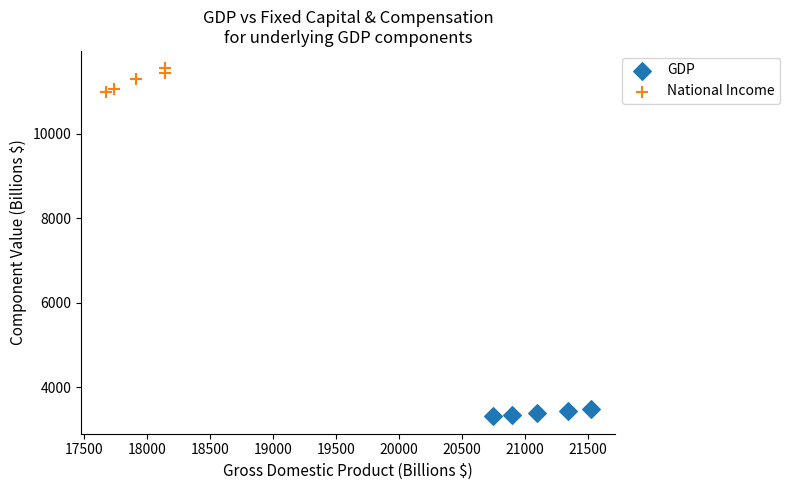

Which series has the largest Y range (max minus min)?

National Income